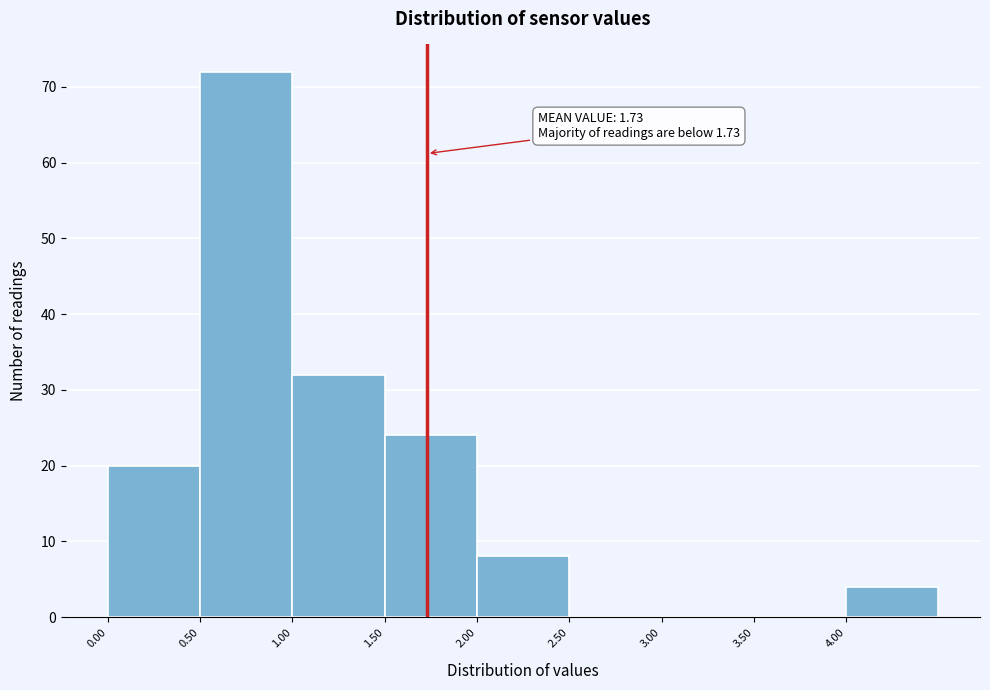

Over which range of the x-axis is the bar tallest?

0.5 to 1.0